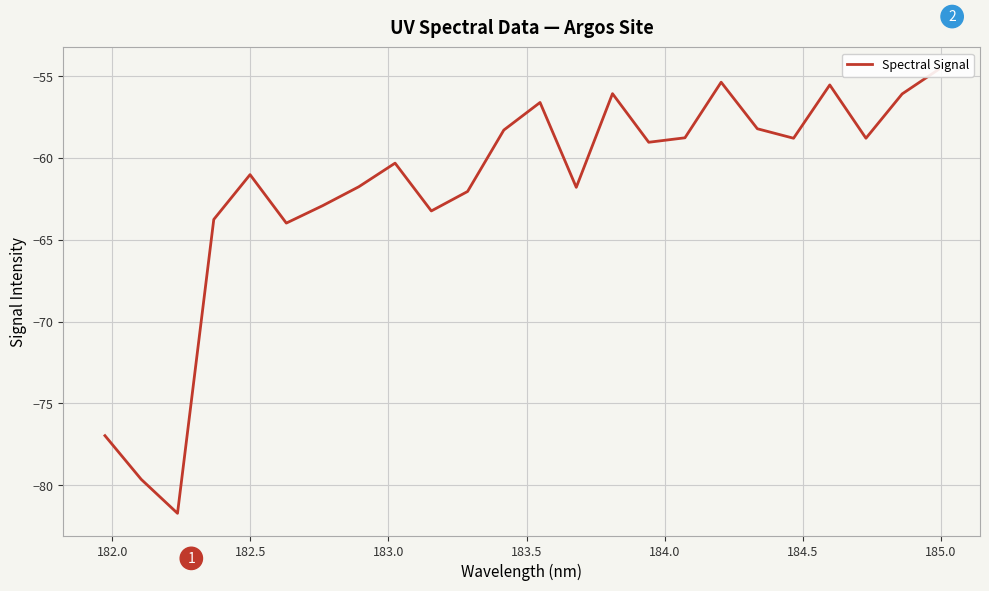

Does the chart display data point markers on the line(s)?

No